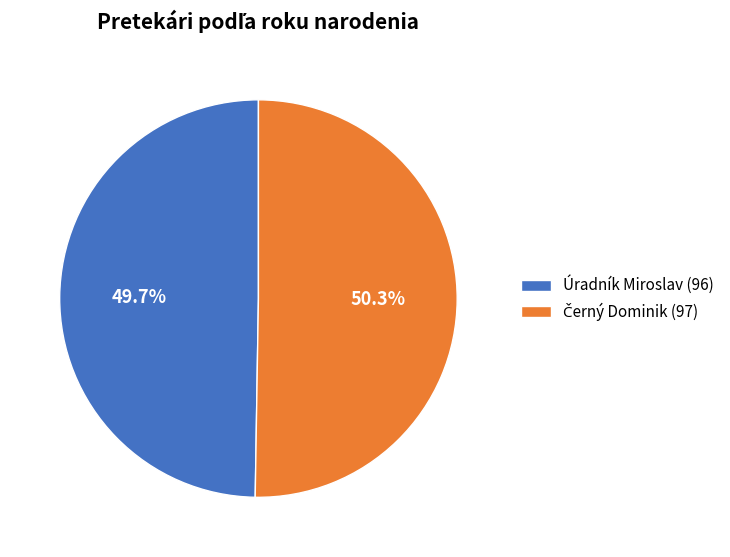

Does Úradník Miroslav (96) represent more than half of the total?

No